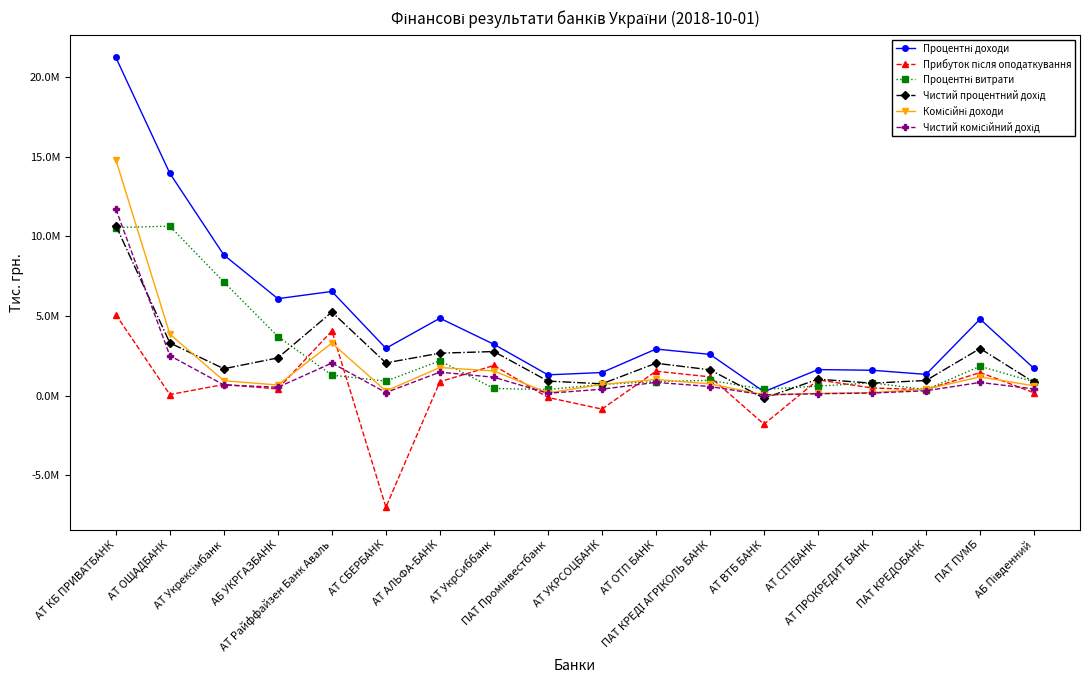

What is the value of the Чистий комісійний дохід point at the 18th from the left?

427521.1